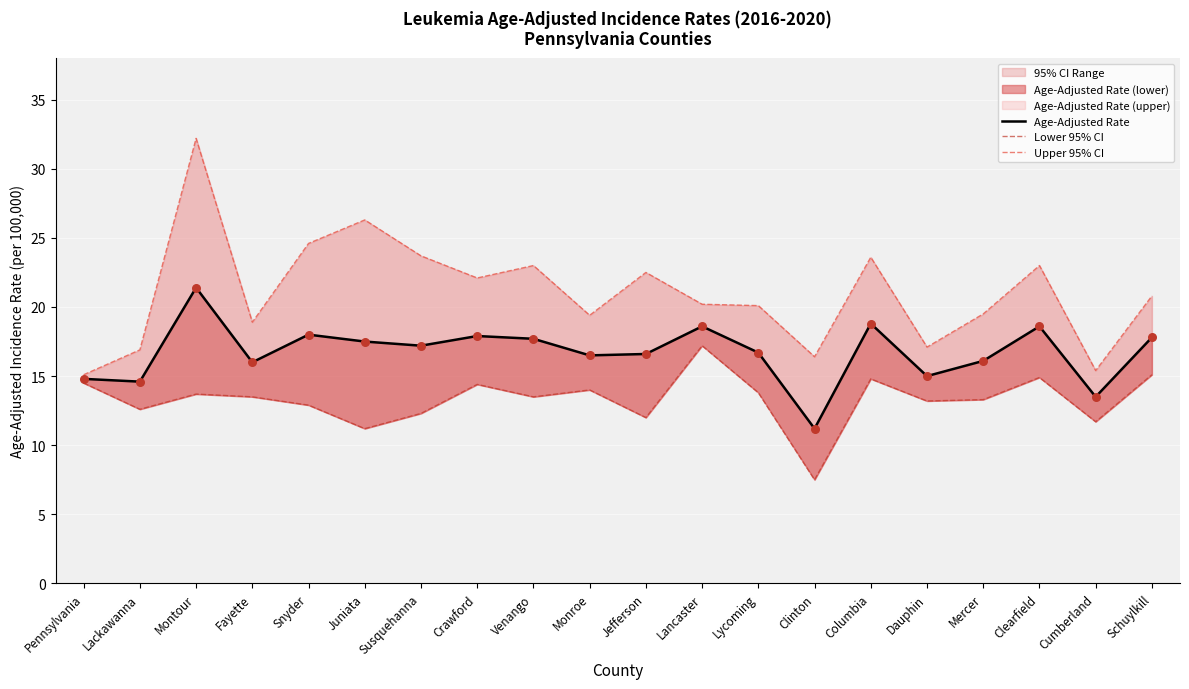

Which series has the largest Y range (max minus min)?

Upper 95% CI